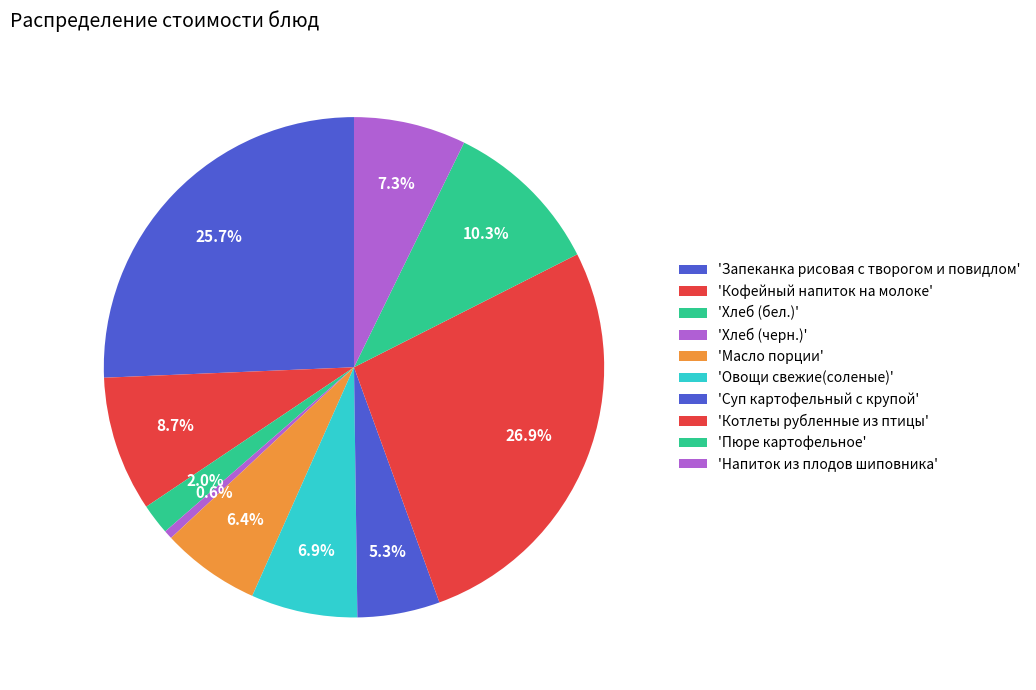

Which category has the smallest portion of the pie?

Хлеб (черн.)